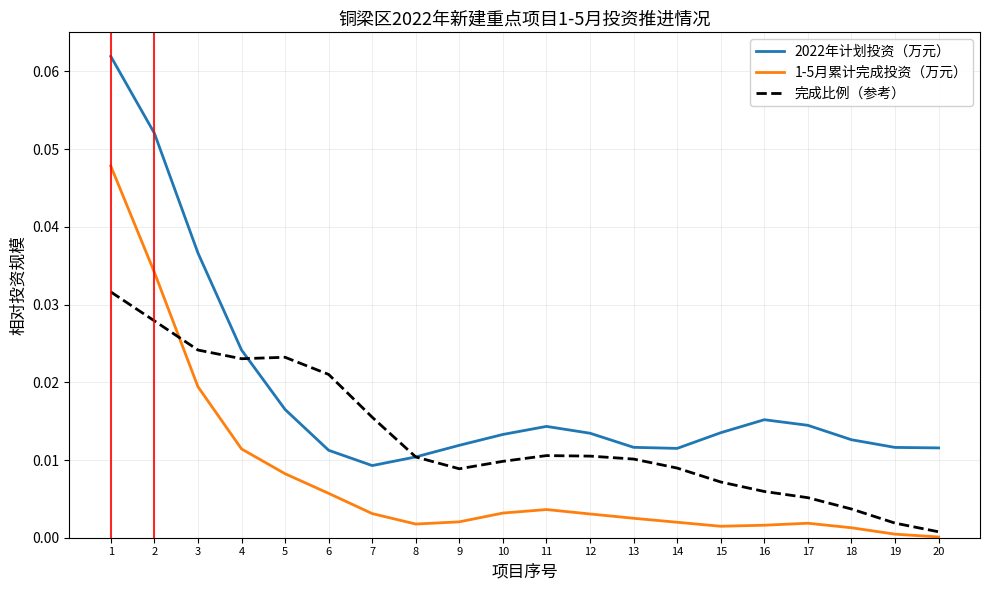

Count the 2022年计划投资（万元） values in the range 0 to 1.

20